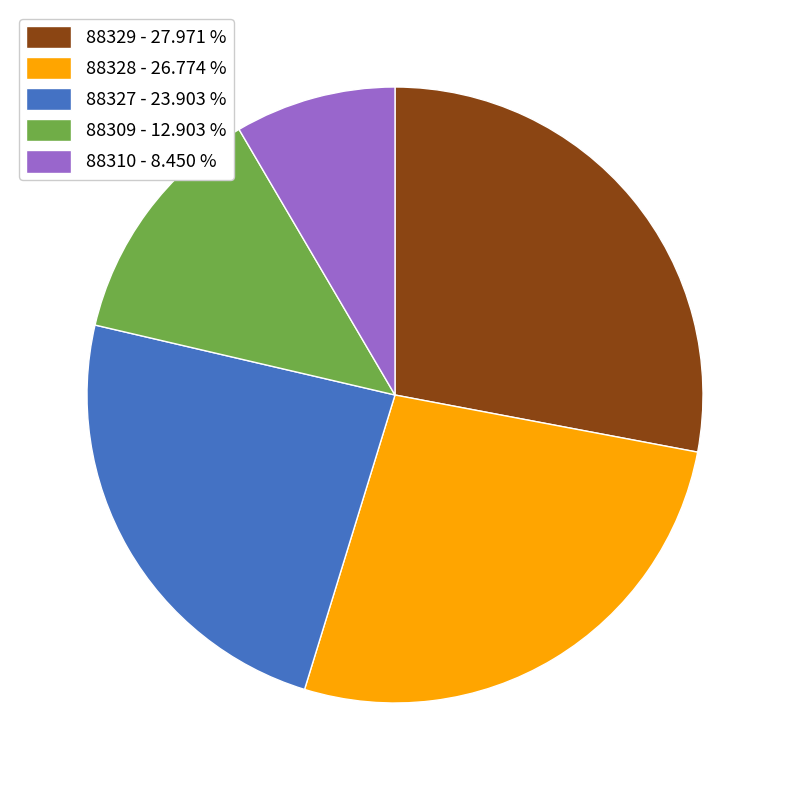

Combined, do 88329 - 27.971 % and 88328 - 26.774 % account for over 50%?

Yes